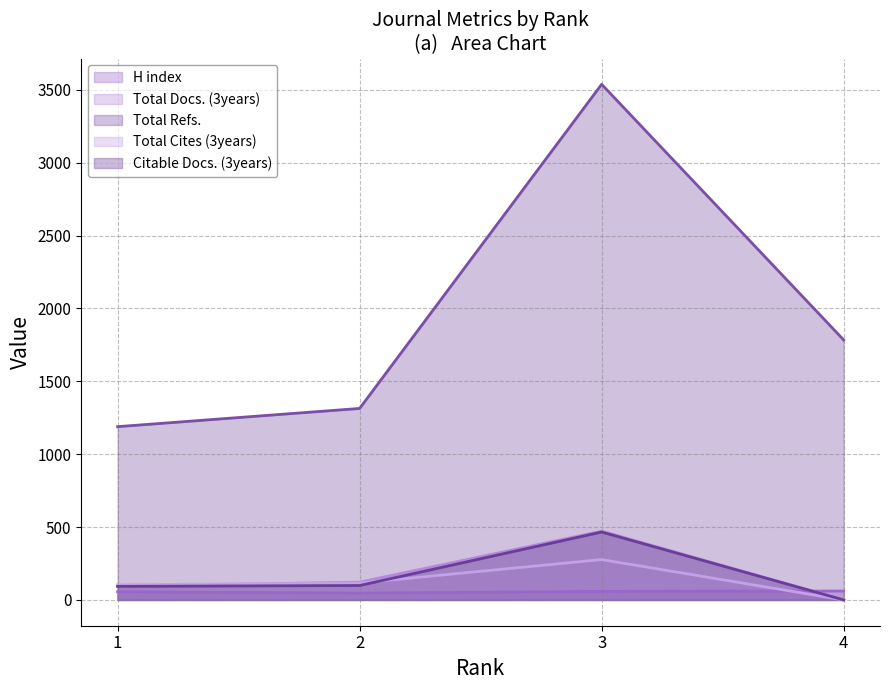

True or false: Total Refs. has more than 1 points higher than both neighbors.

False